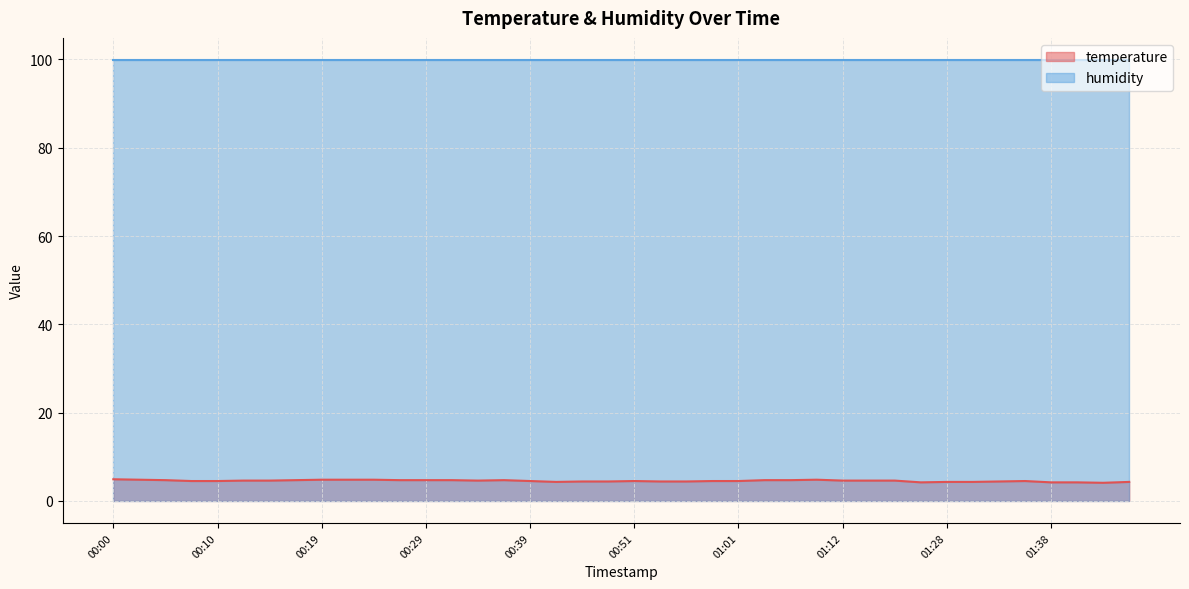

How many data points does each series have?

40